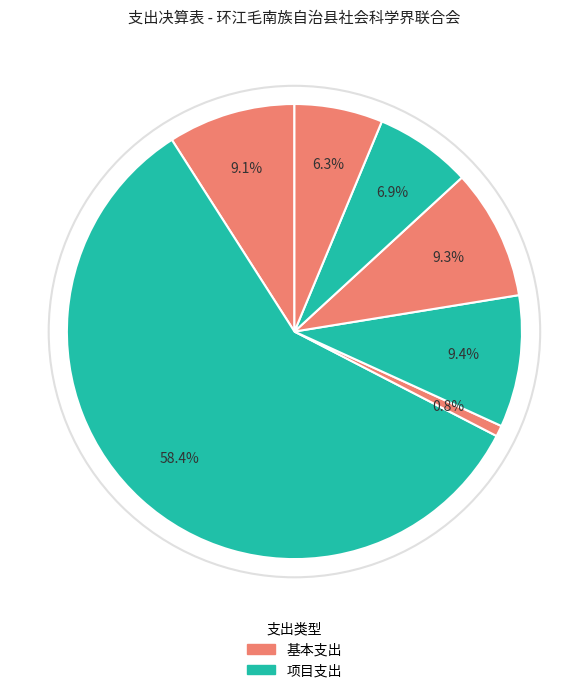

Which category has the biggest portion of the pie?

行政运行(2012901)